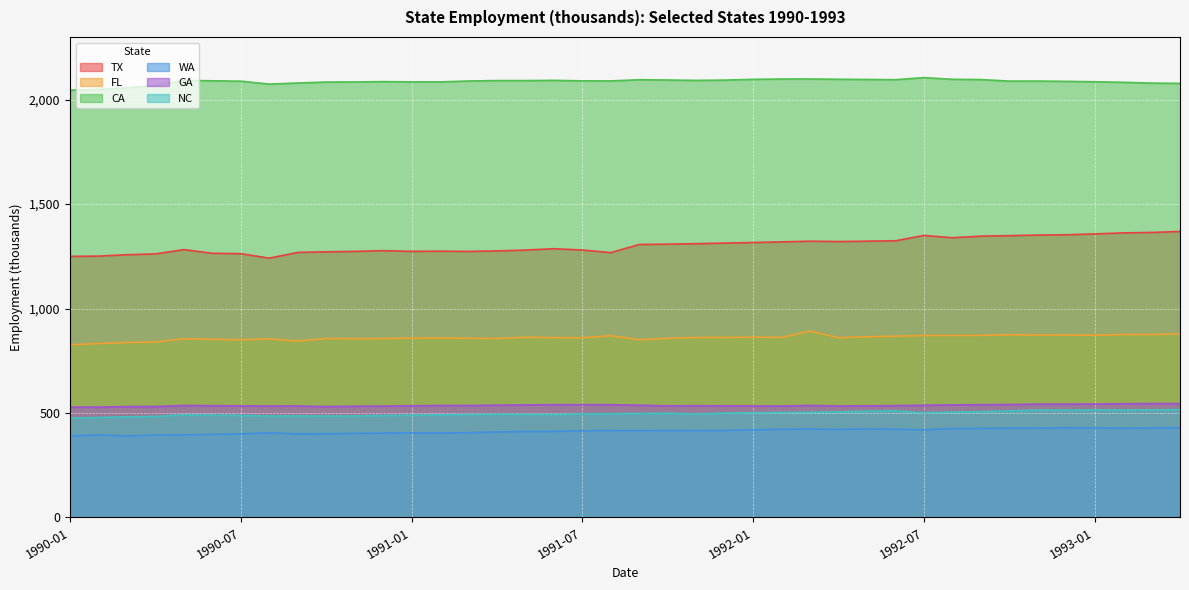

What position from the left is 1990-10?

10